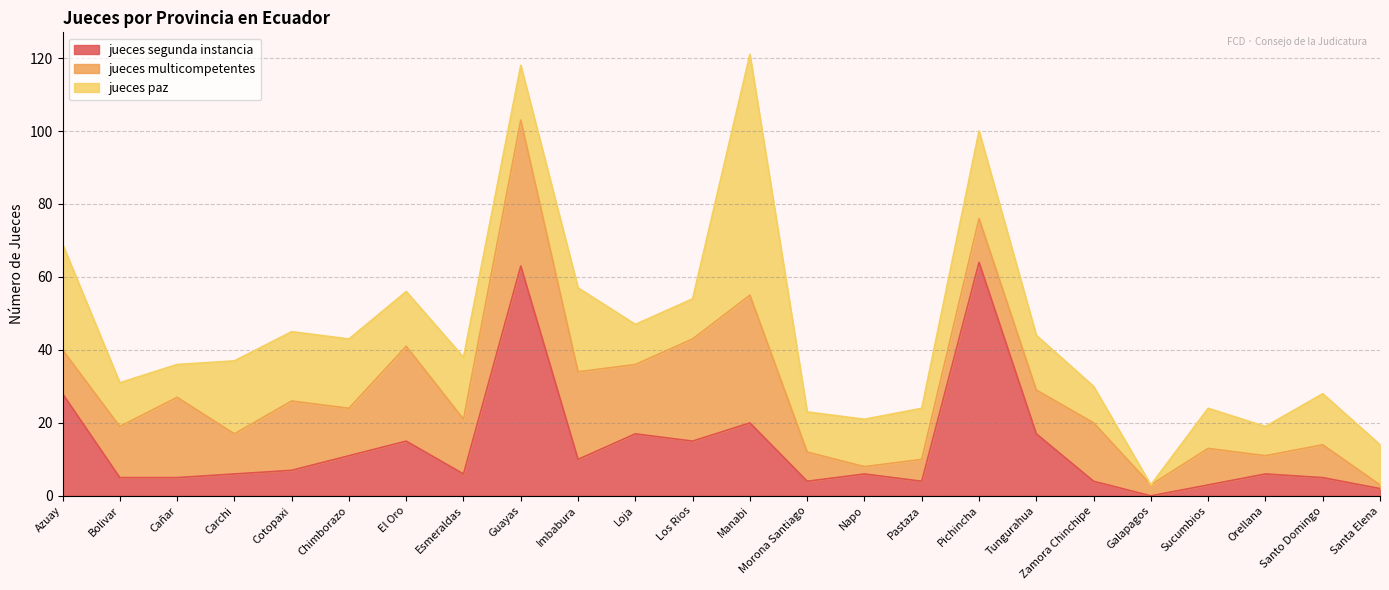

What is the average value of the jueces_paz series?

17